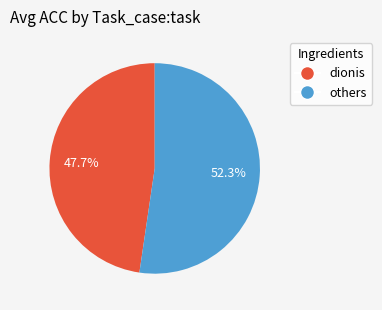

Does any single category account for the majority?

Yes